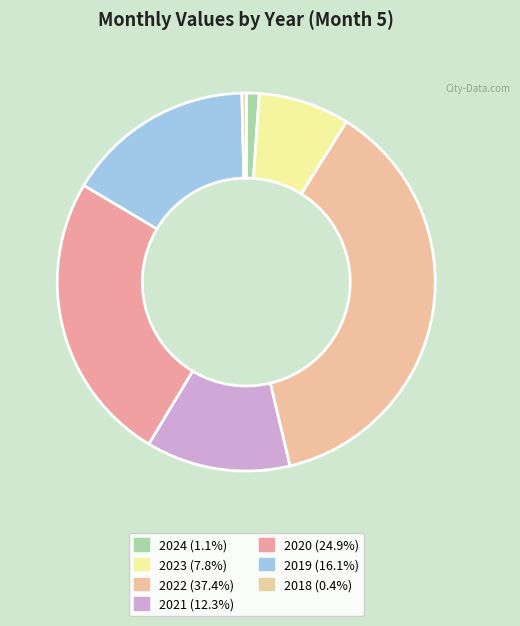

Which category has the smallest portion of the pie?

2018